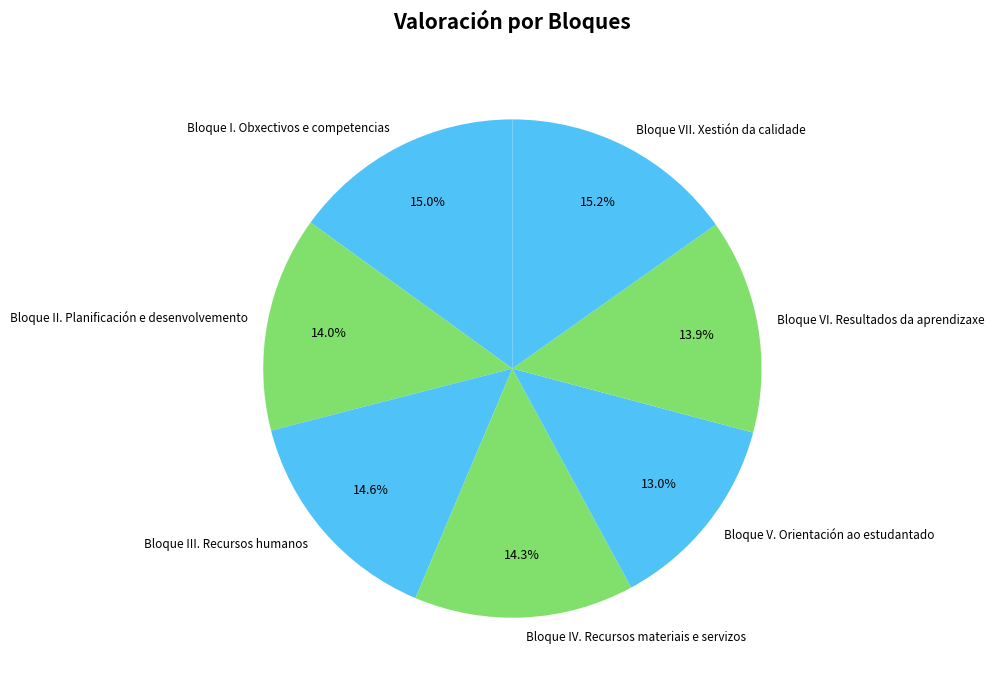

To the nearest percent, what percentage of the pie is Bloque IV. Recursos materiais e servizos?

14%